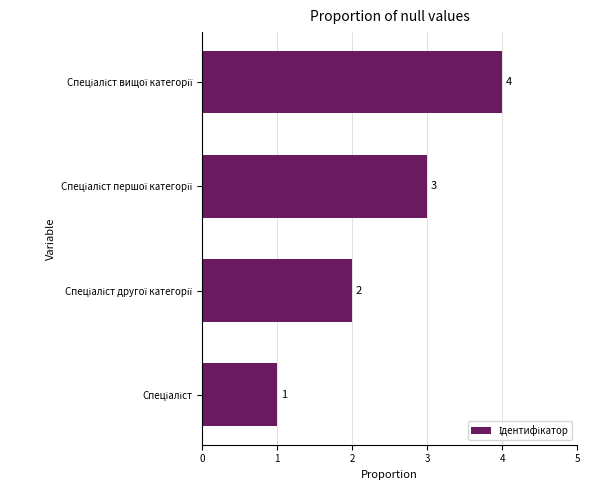

What is the difference between the second highest and second lowest values?

1